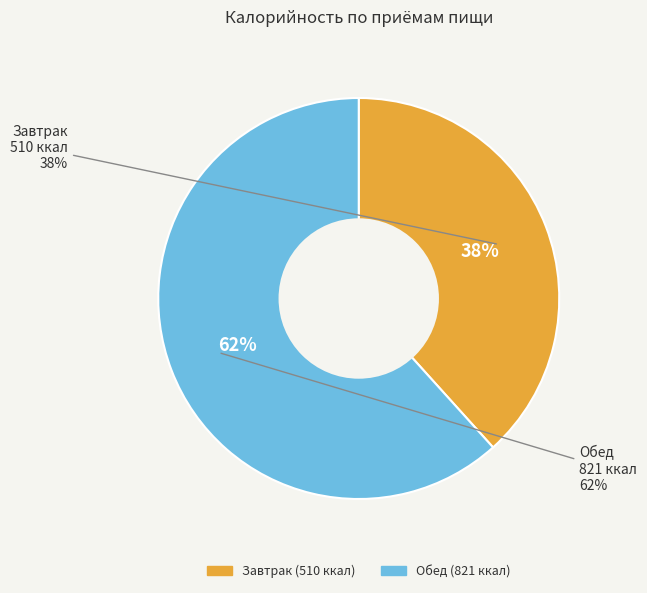

How many segments does this pie chart have?

2